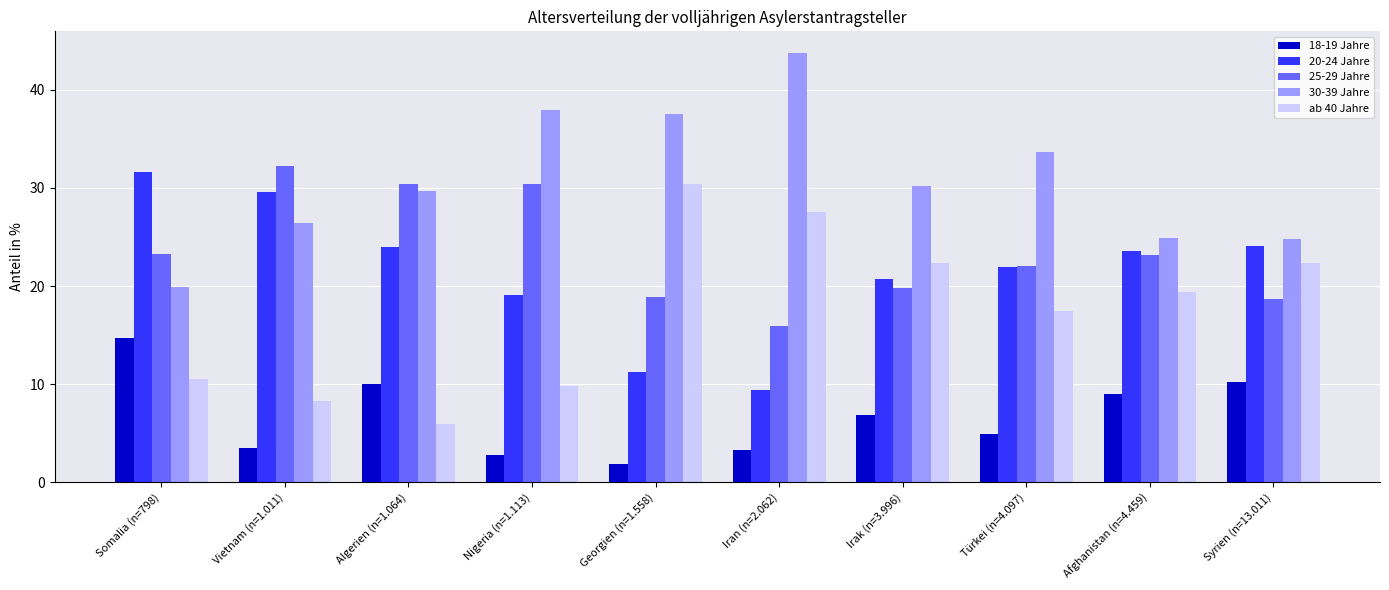

What is the difference between the 25-29 Jahre values at Algerien (n=1.064) and Somalia (n=798)?

7.0